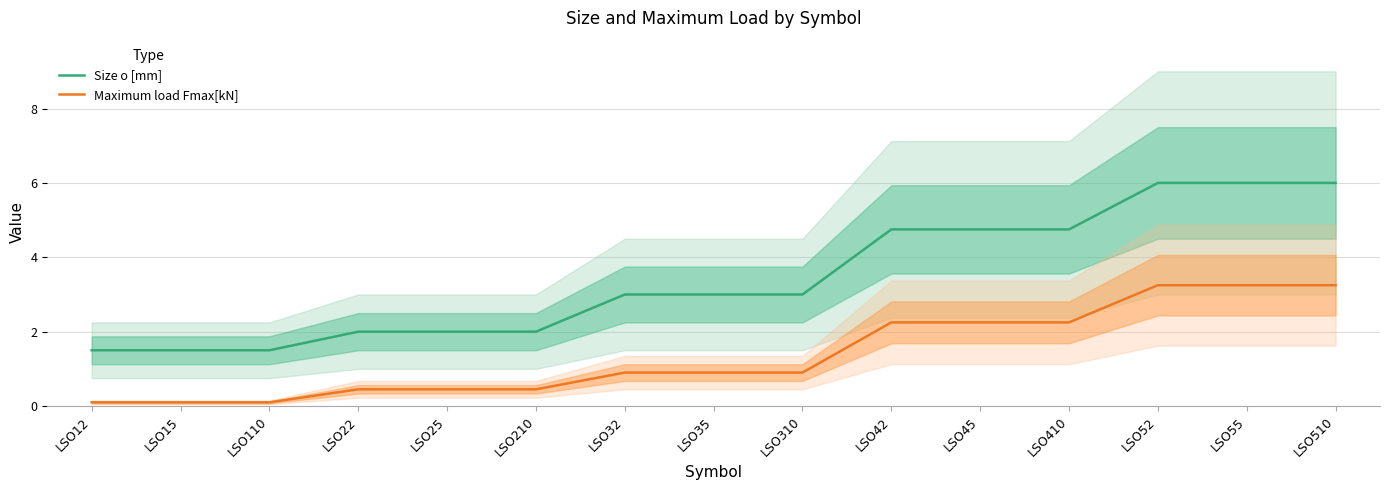

At LSO410, list the series in order from largest to smallest.

Size o [mm], Maximum load Fmax[kN]